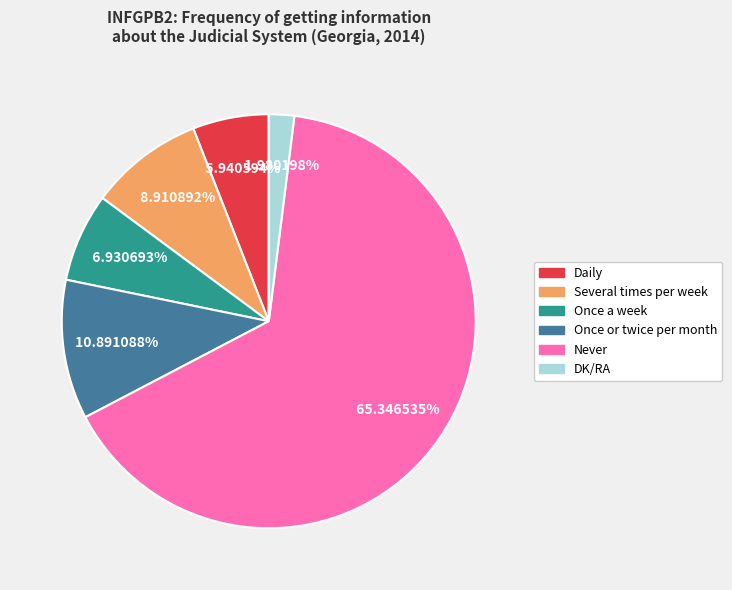

Is it true that DK/RA is 2% of the pie?

True